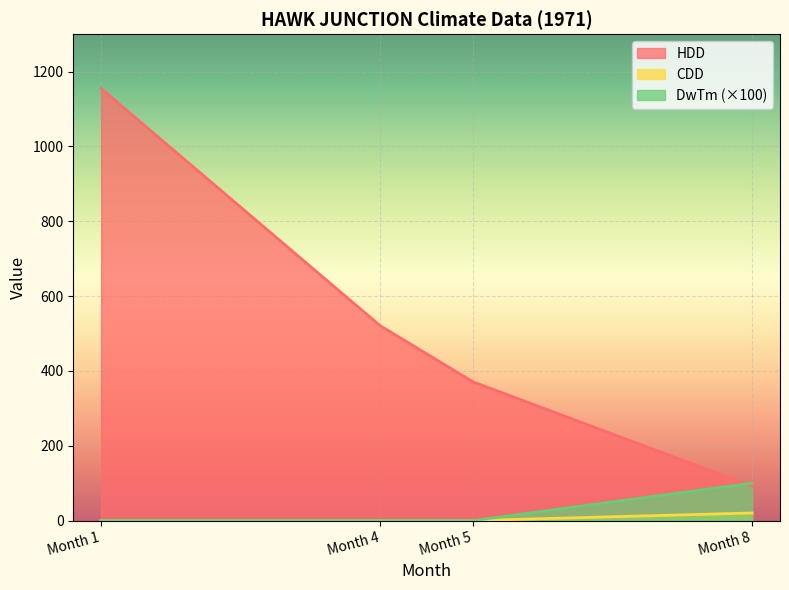

At which category is the sum across all series the highest?

Month 1